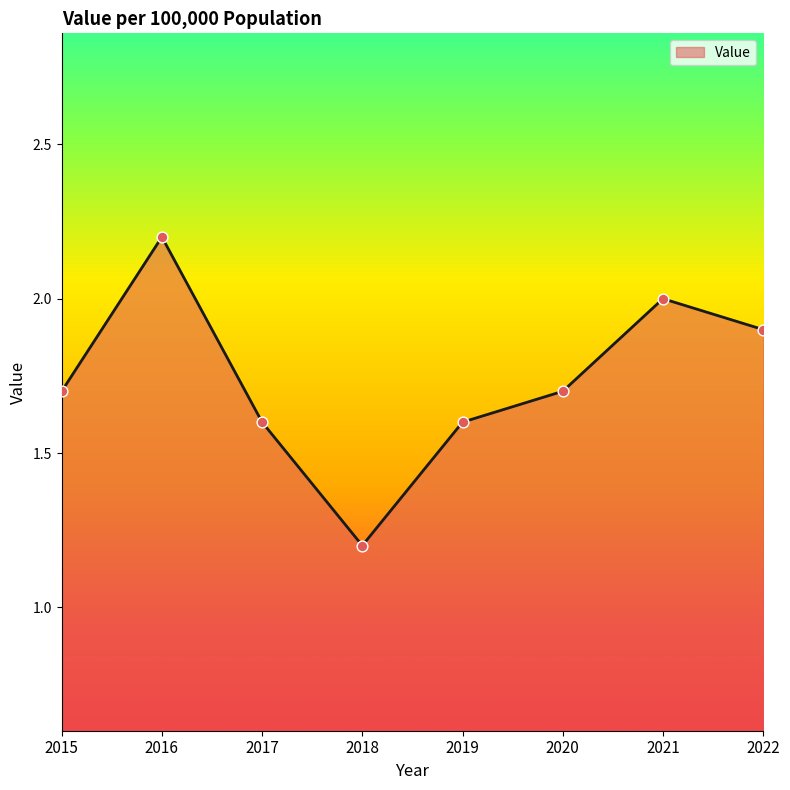

Approximately how many times larger is the value at 2016 compared to 2022?

1.2